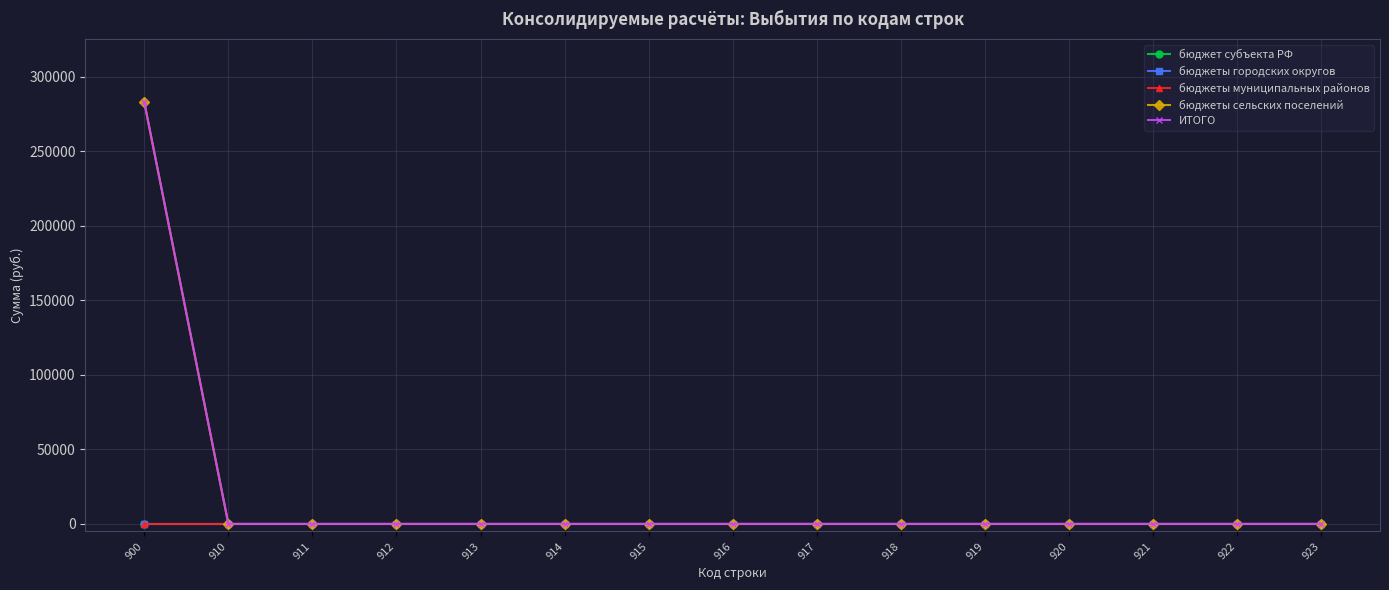

Reading right to left, list all the values displayed in this chart.

бюджет субъекта РФ: 0	0	0	0	0	0	0	0	0	0	0	0	0	0	0
бюджеты городских округов: 0	0	0	0	0	0	0	0	0	0	0	0	0	0	0
бюджеты муниципальных районов: 0	0	0	0	0	0	0	0	0	0	0	0	0	0	0
бюджеты сельских поселений: 0	0	0	0	0	0	0	0	0	0	0	0	0	0	282750
ИТОГО: 0	0	0	0	0	0	0	0	0	0	0	0	0	0	282750